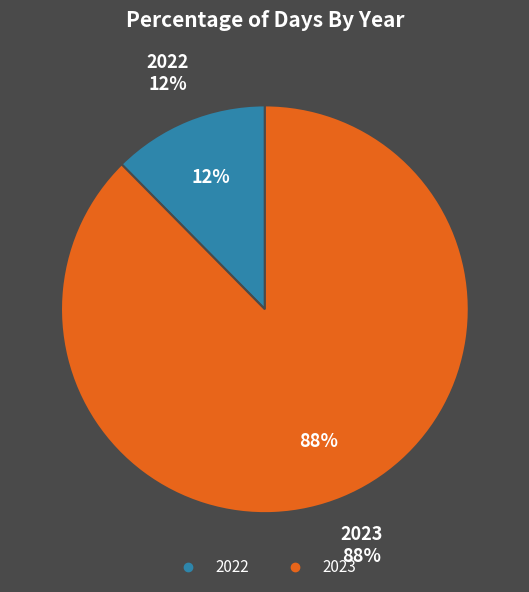

What percentage do 2023 and 2022 together represent?

100.0%